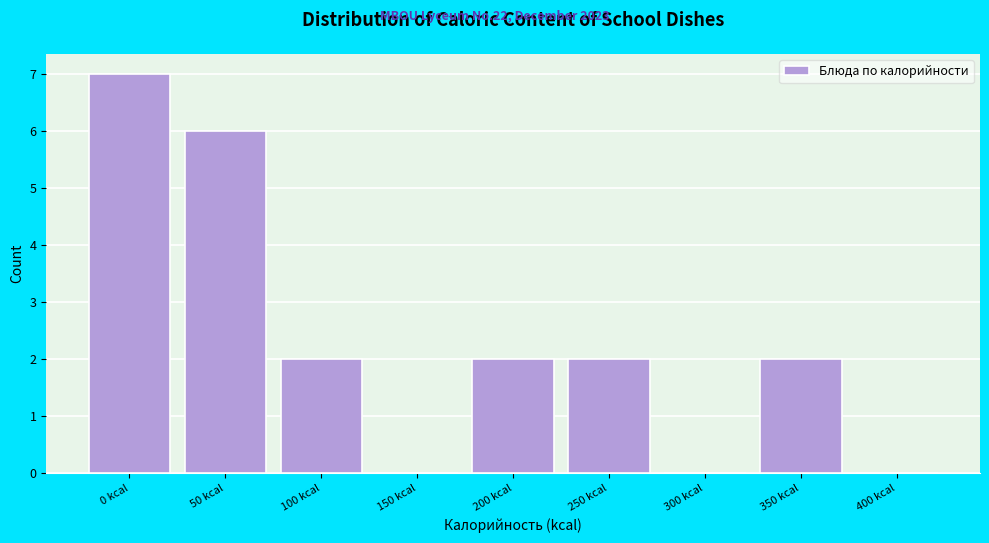

Reading left to right, list all the values displayed in this chart.

0 kcal=7	50 kcal=6	100 kcal=2	150 kcal=0	200 kcal=2	250 kcal=2	300 kcal=0	350 kcal=2	400 kcal=0